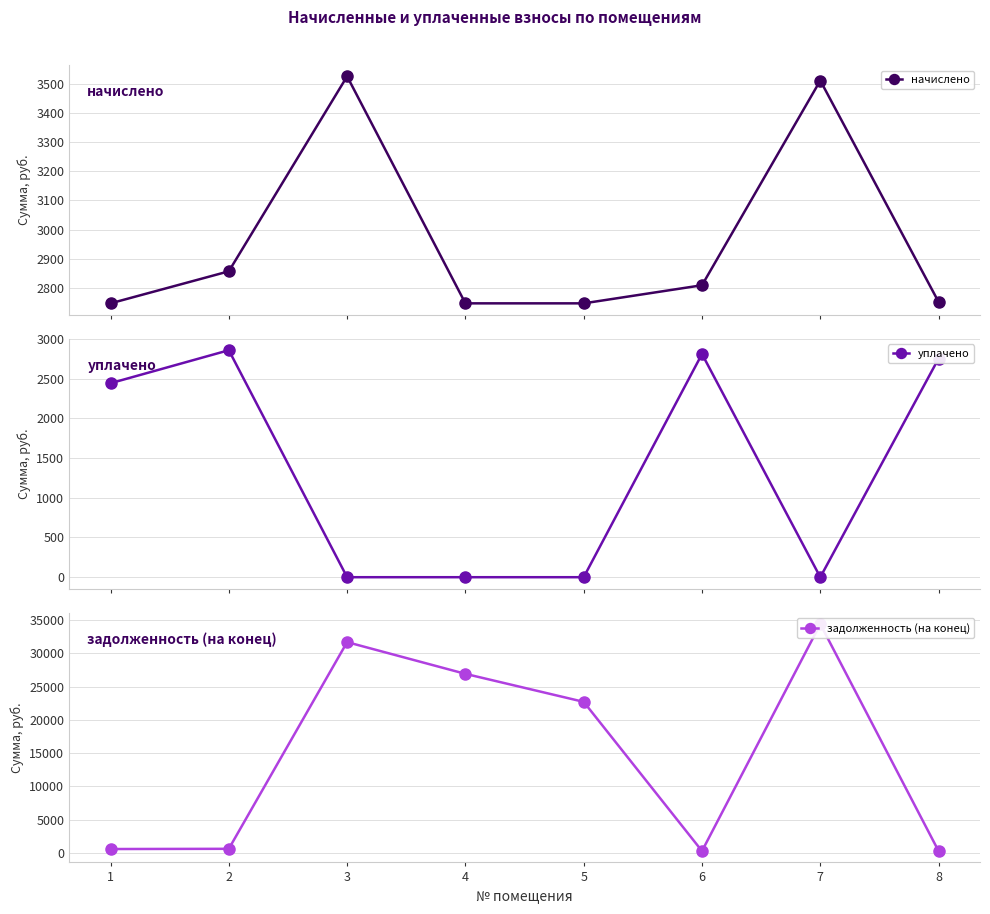

In начислено, how many points are higher than both neighbors (excluding endpoints)?

2